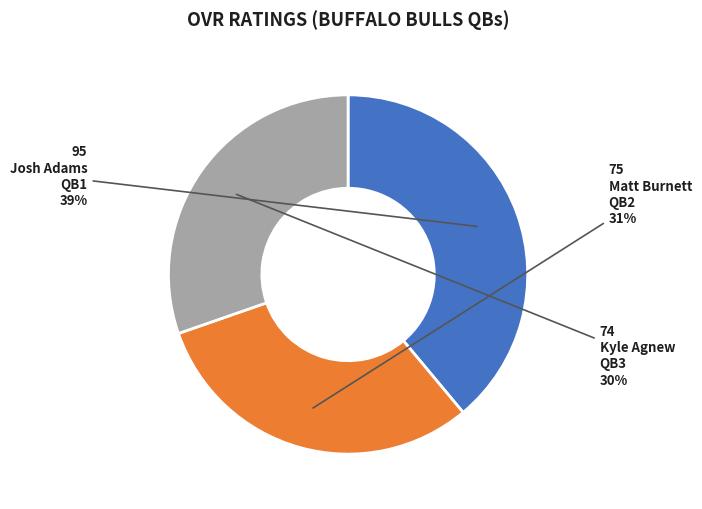

Is there any slice that represents more than half of the pie?

No